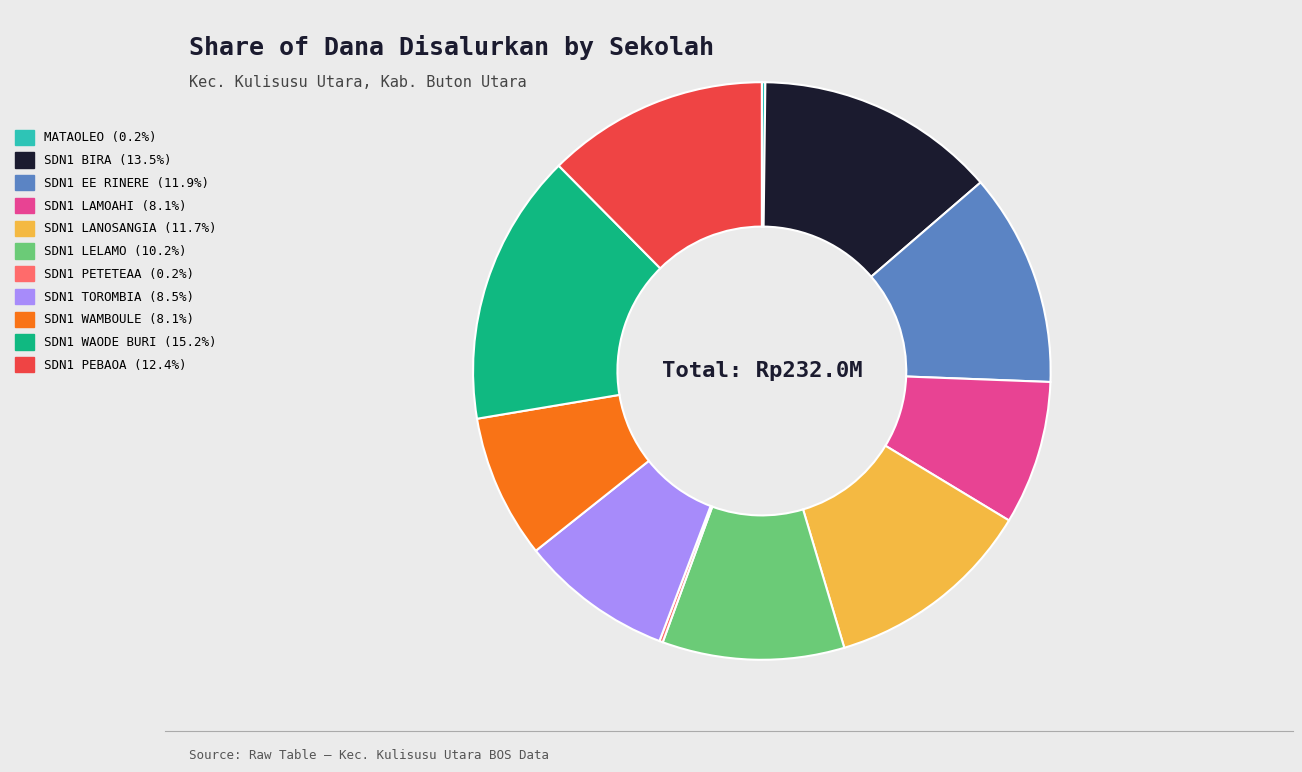

Is there any slice that represents more than half of the pie?

No